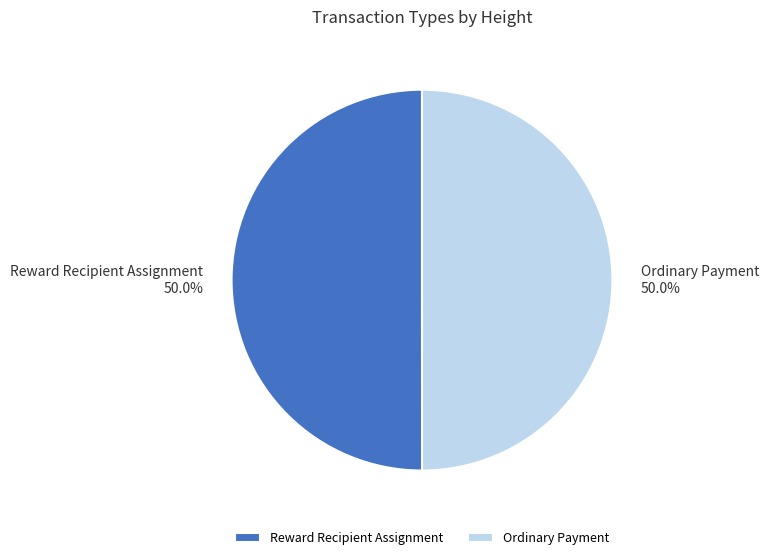

To the nearest percent, what portion does Reward Recipient Assignment represent?

50%